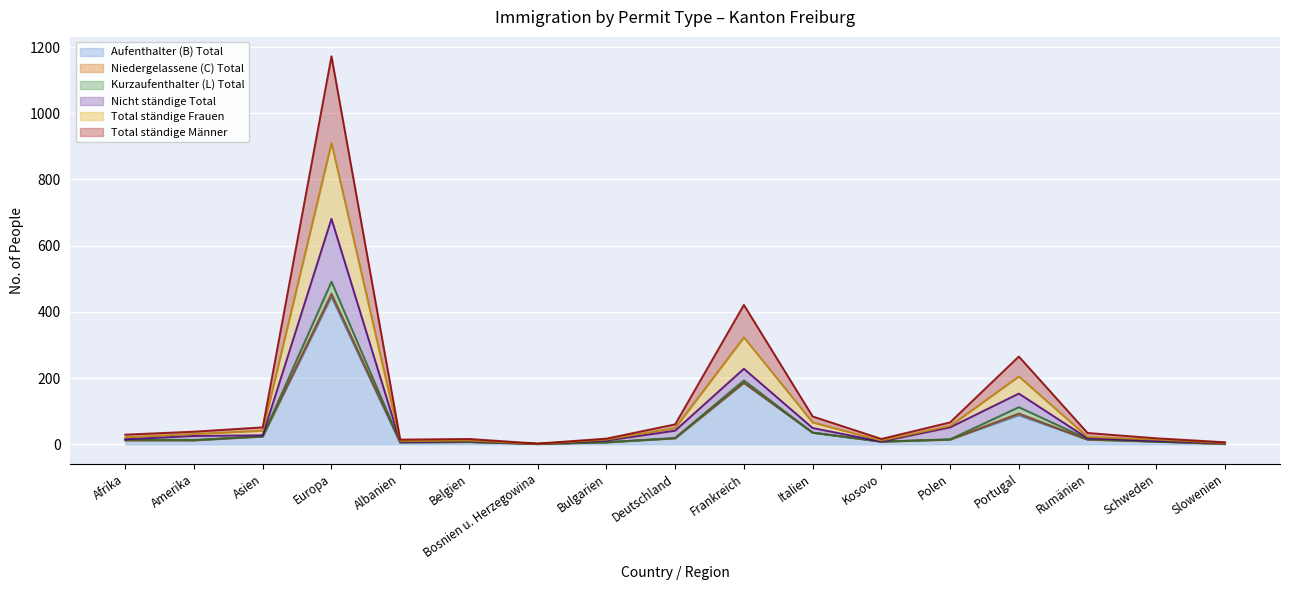

What is the spread (max minus min) of values at Amerika?

26